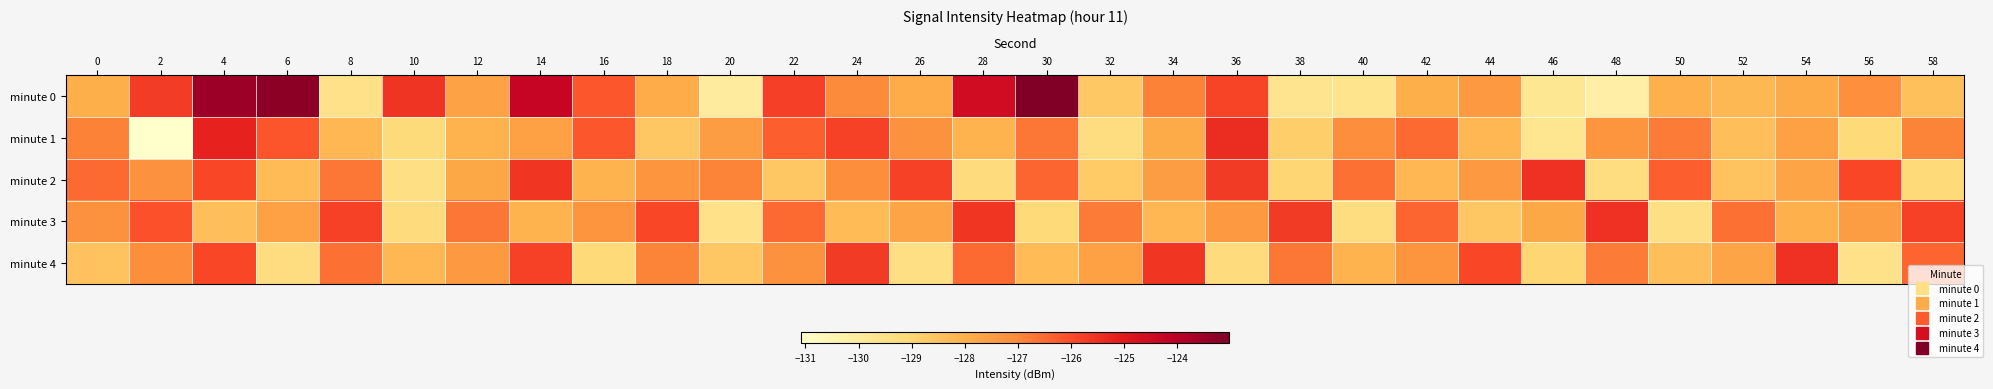

Which series has the largest total across all categories?

minute 0